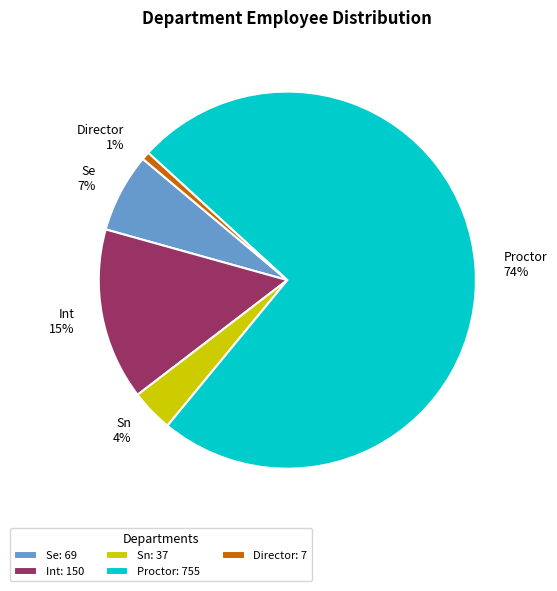

Does any single category account for the majority?

Yes